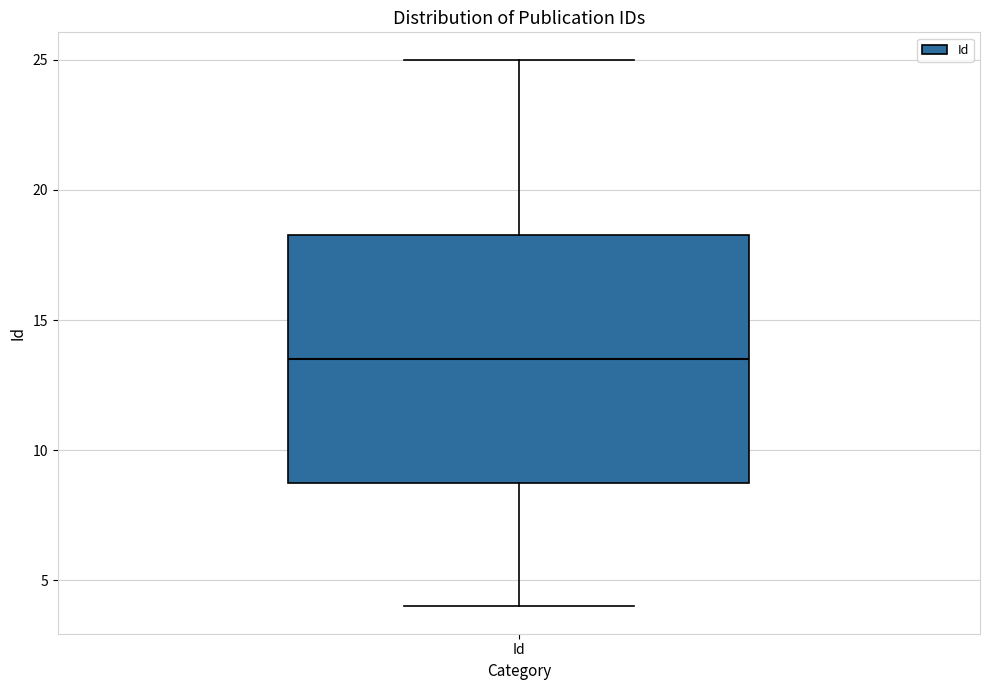

Where is the upper edge of the box for Id on the y-axis? The values are not printed on the chart, so give them approximately, as read against the axis.

18.5